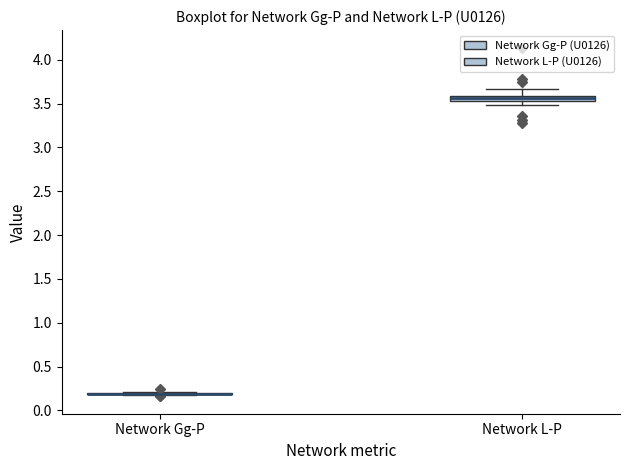

Comparing the boxes themselves (not the whiskers), which one is the tallest?

Network L-P